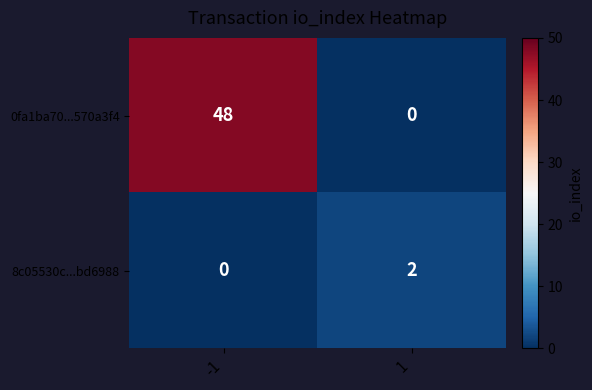

Reading left to right, extract all data points from this chart.

0fa1ba70...570a3f4: 48	0
8c05530c...bd6988: 0	2